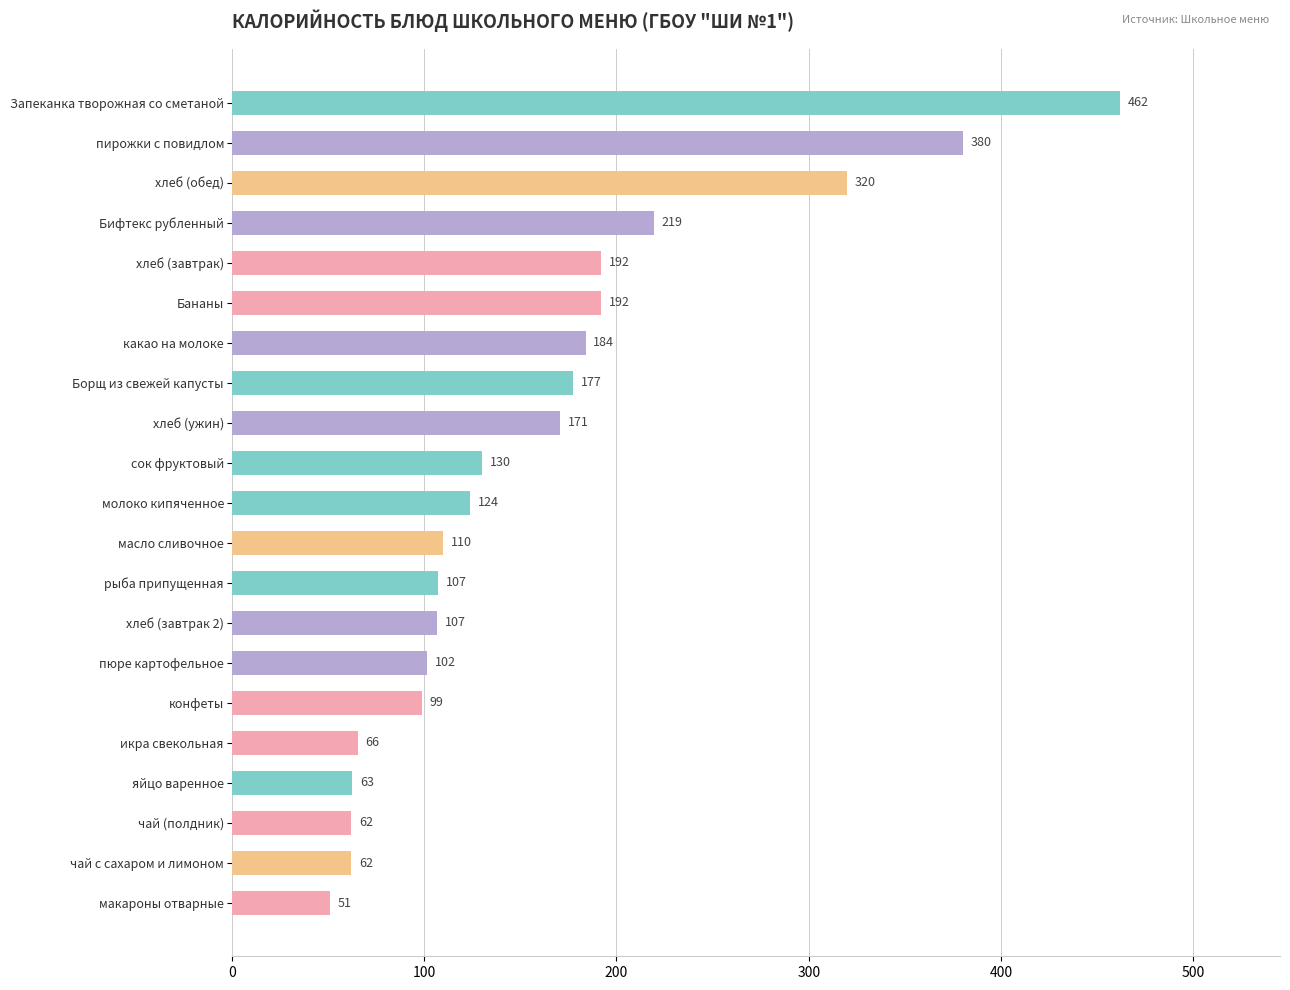

Approximately how many times larger is the value at сок фруктовый compared to чай (полдник)?

2.1